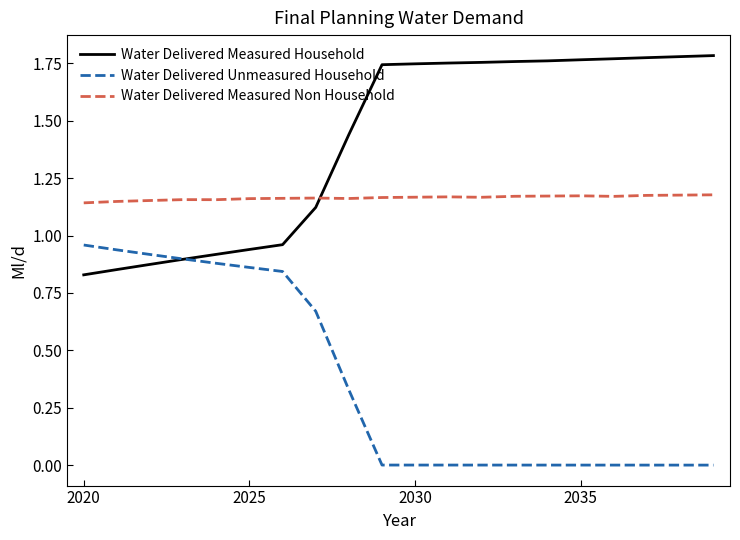

List the series in order of their peak value, lowest first.

Water Delivered Unmeasured Household, Water Delivered Measured Non Household, Water Delivered Measured Household